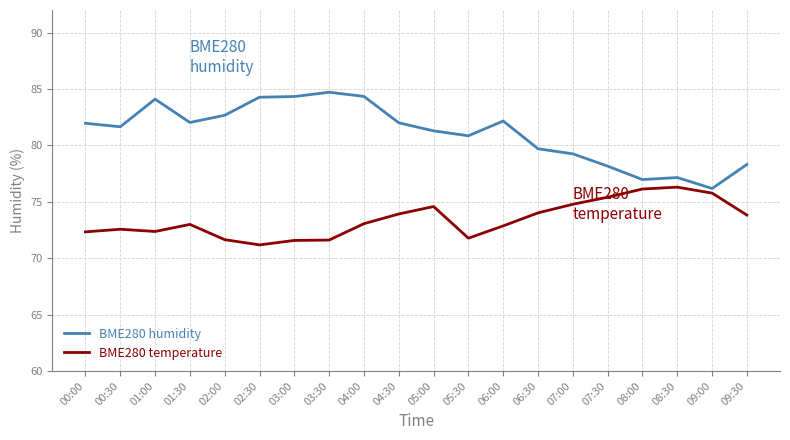

What value does the BME280 temperature series have at 08:30?

76.3